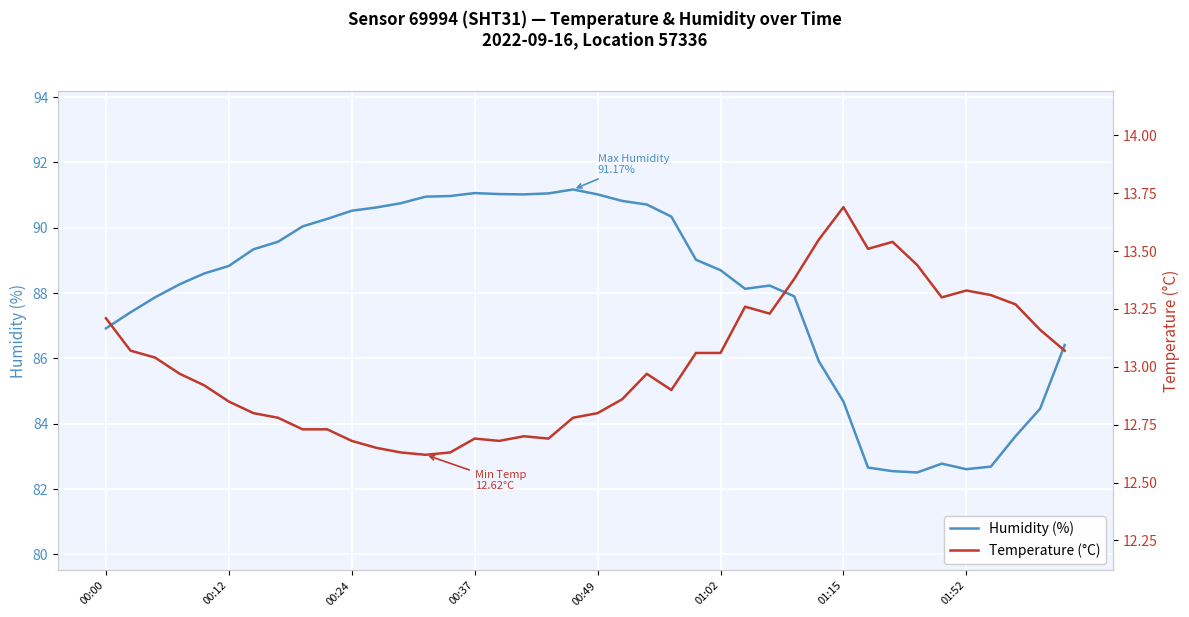

What is the sum of all Humidity (%) values?

3522.0